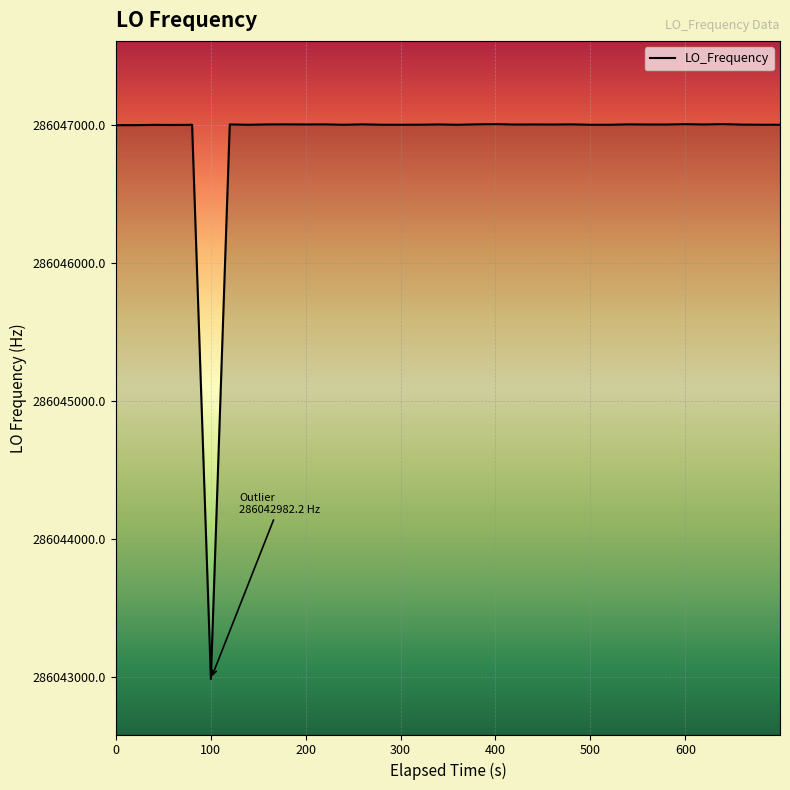

What is the difference between the maximum and minimum values?

4023.8